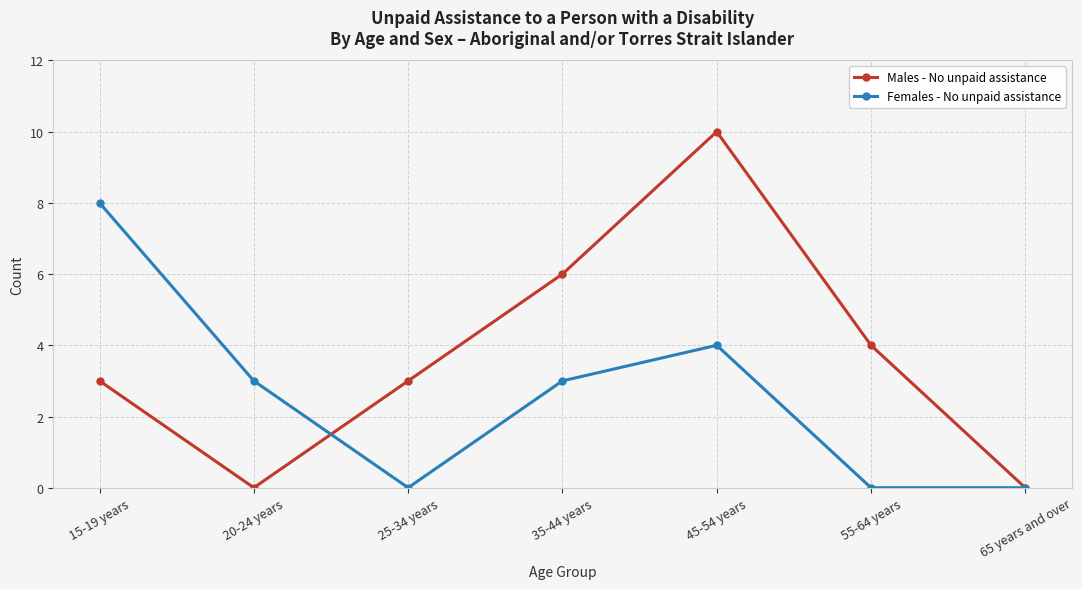

Between 20-24 years and 65 years and over, which series saw the biggest shift?

Females - No unpaid assistance